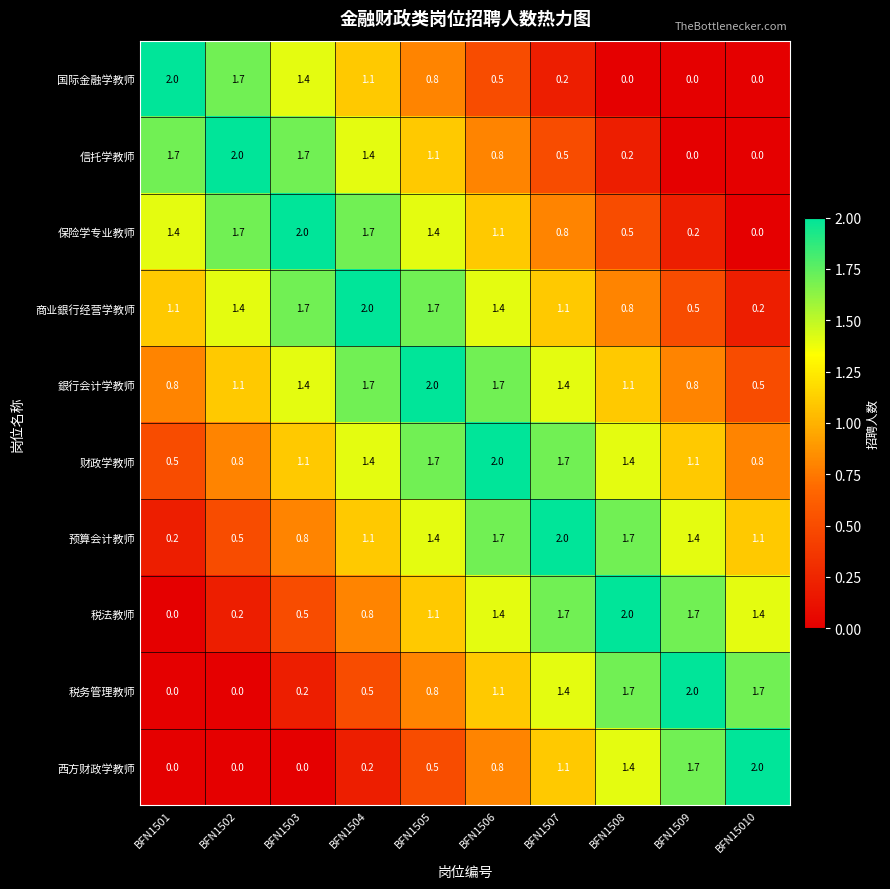

What is the difference between the maximum and minimum values in the 税务管理教师 series?

2.0